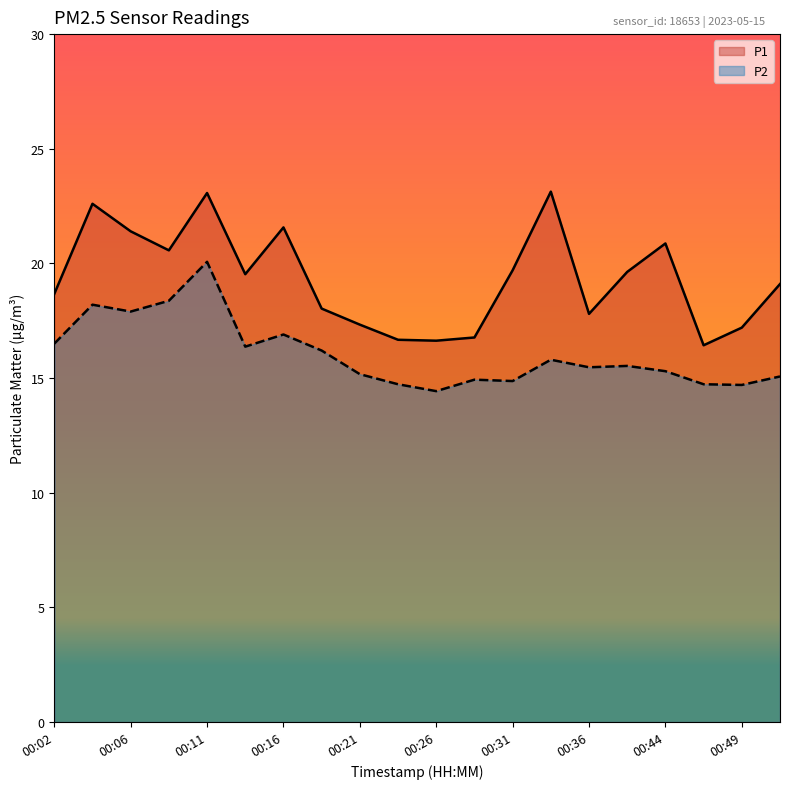

What is the sum of all P1 values?

386.7